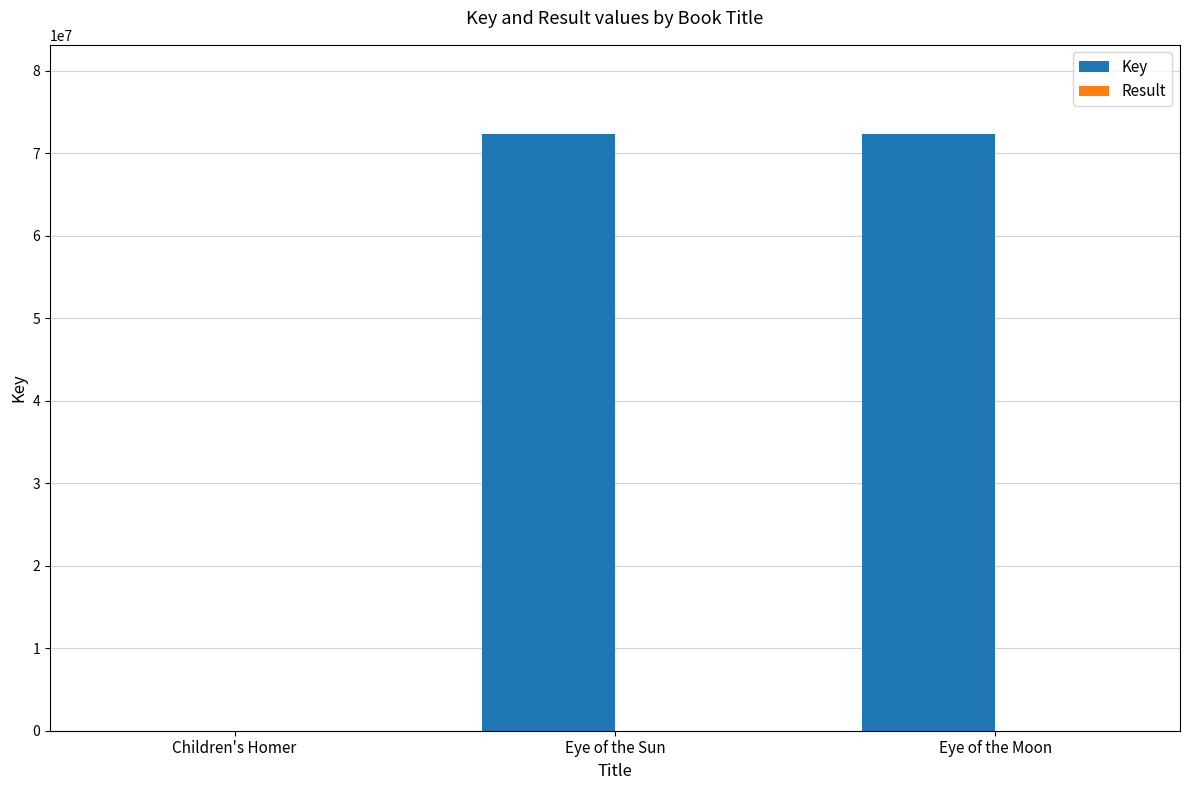

Which series has the largest total across all categories?

Key